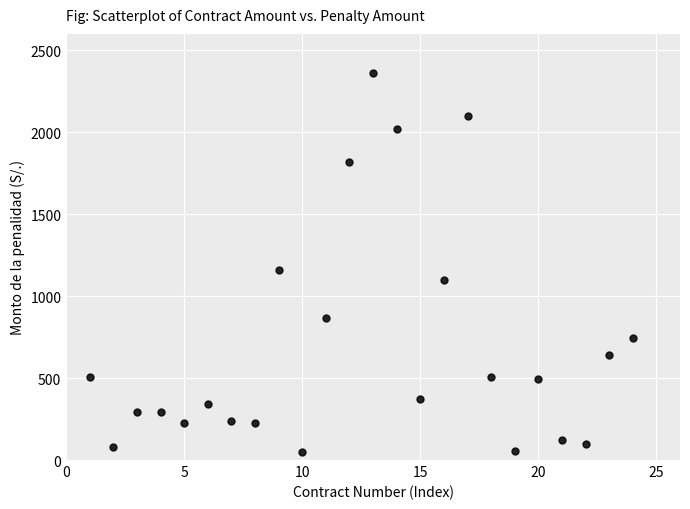

What is the range of X values (max minus min)?

23.0